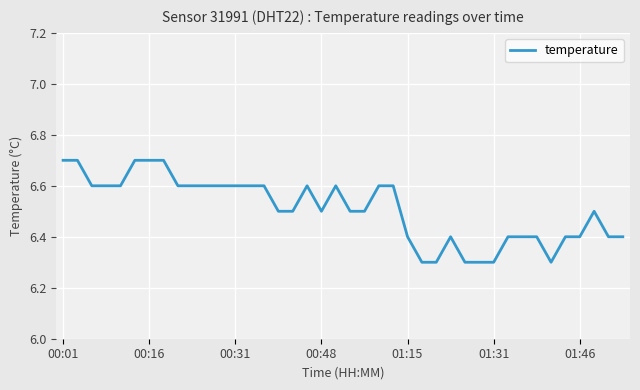

What is the smallest value displayed?

6.3